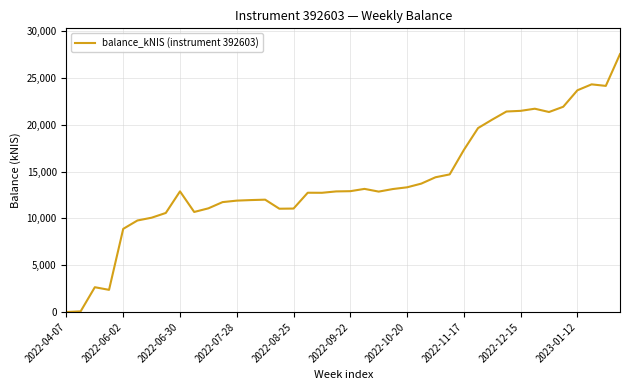

What is the difference between the maximum and minimum values?

27532.1